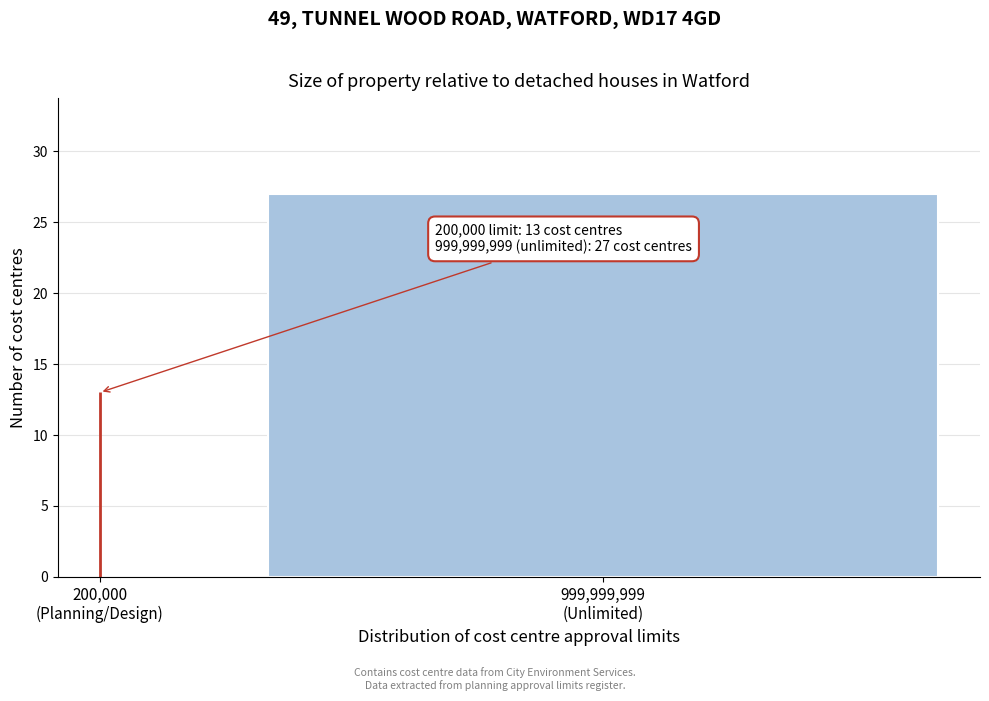

Reading left to right, extract all data points from this chart.

13	27